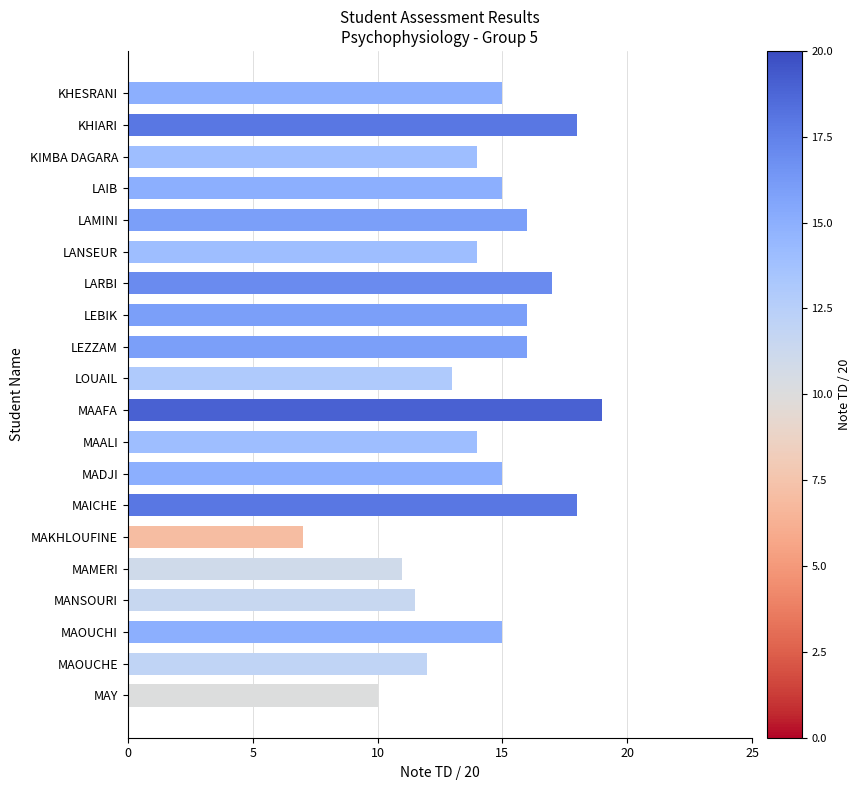

What is the value of the 9th bar from the top?

16.0